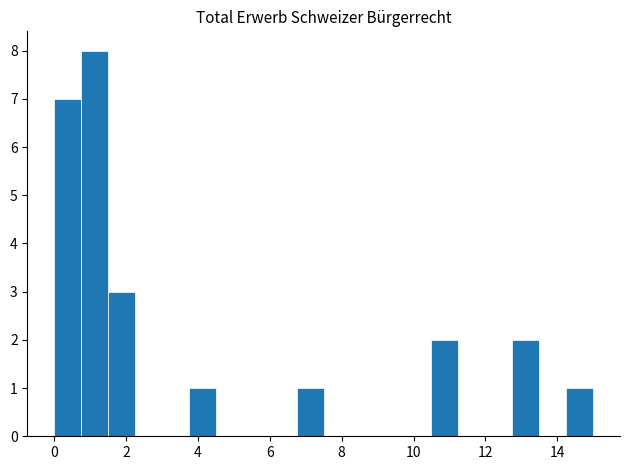

Read against the x-axis, roughly where is the centre of the tallest bar?

1.2